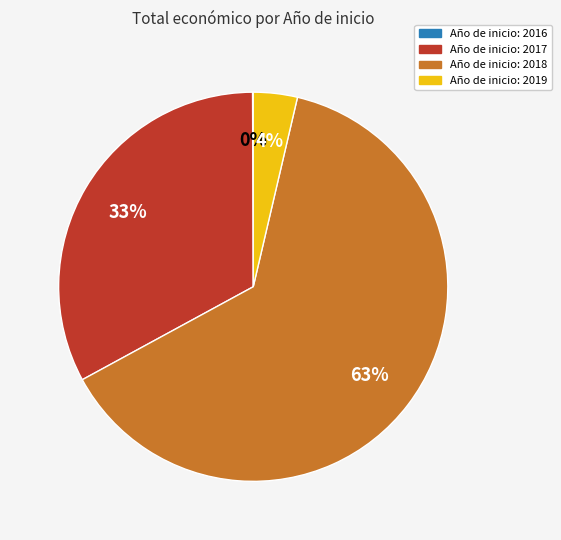

Does any single category account for the majority?

Yes